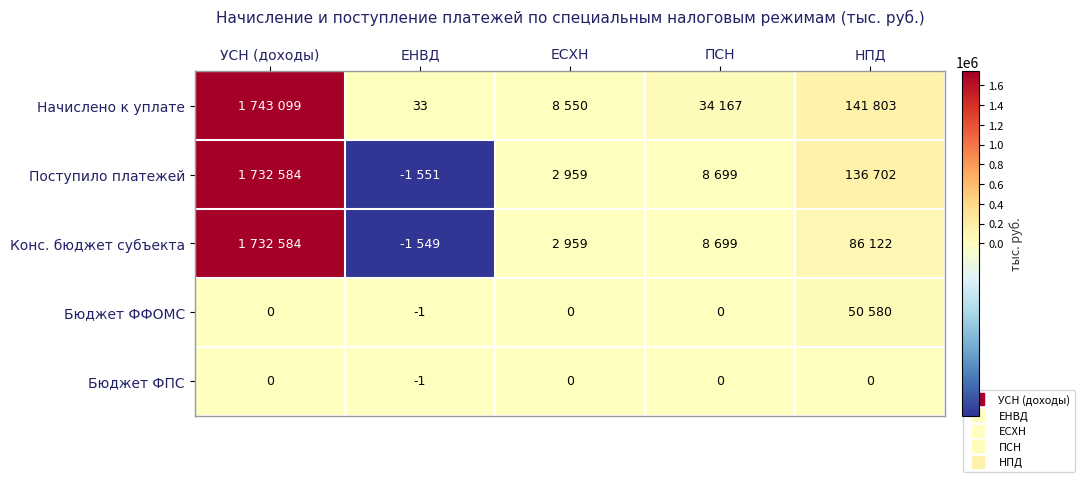

What is the greatest value displayed?

1743099